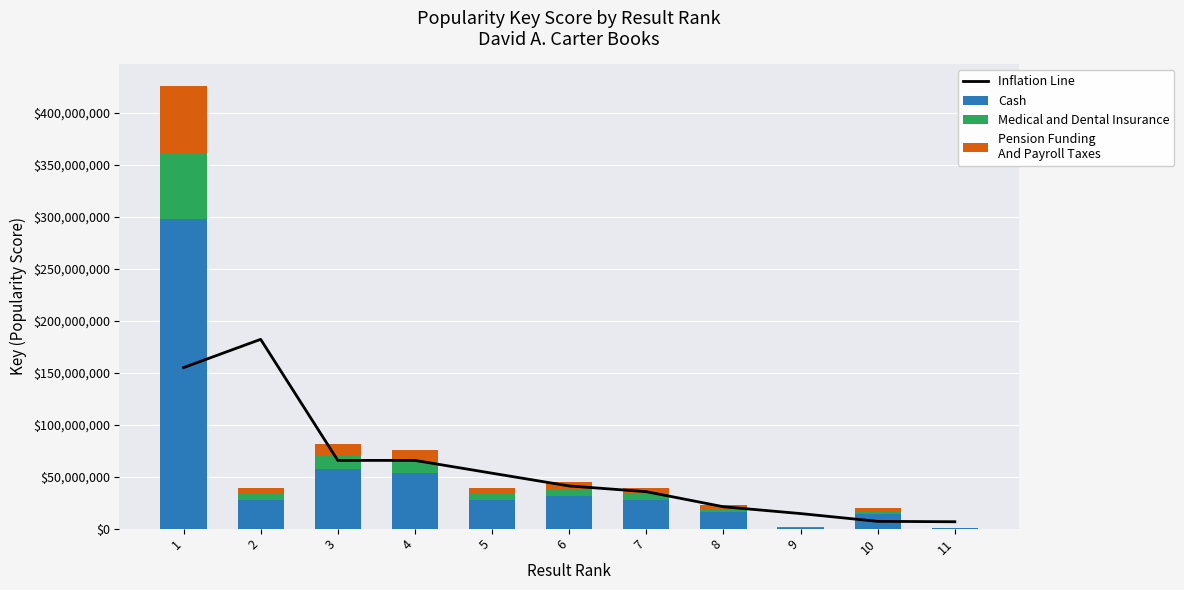

At which label is Inflation Line closest to 94375800?

3